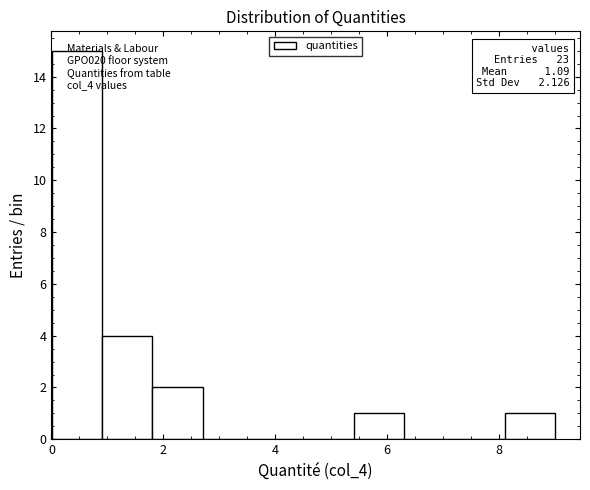

Over which range of the x-axis is the bar tallest?

0.0 to 1.0